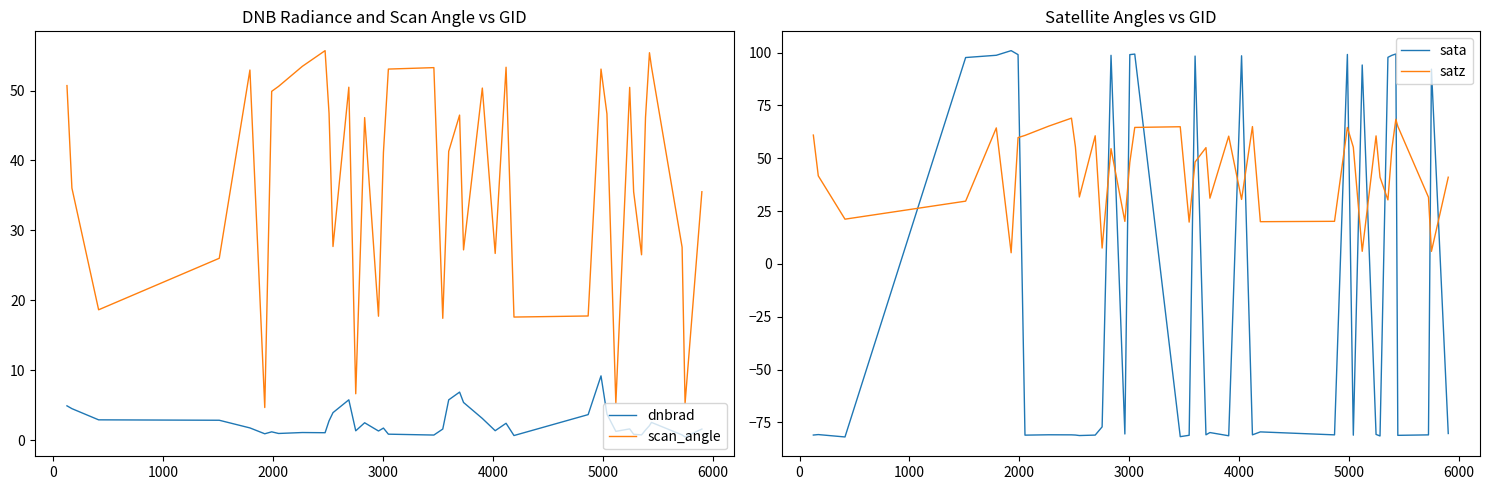

How many interior local valleys does the sata series have?

12